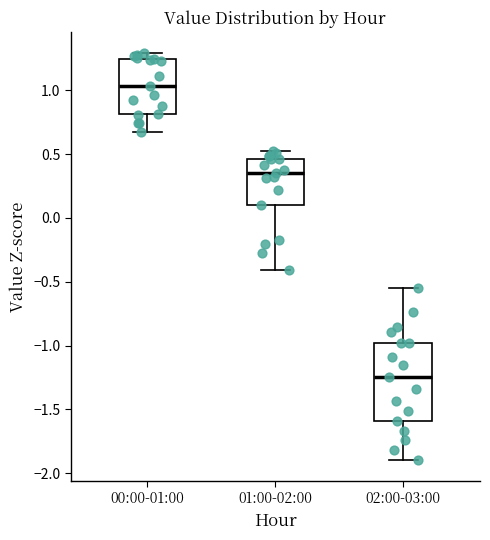

Which box is the tallest, from its lower edge to its upper edge?

02:00-03:00